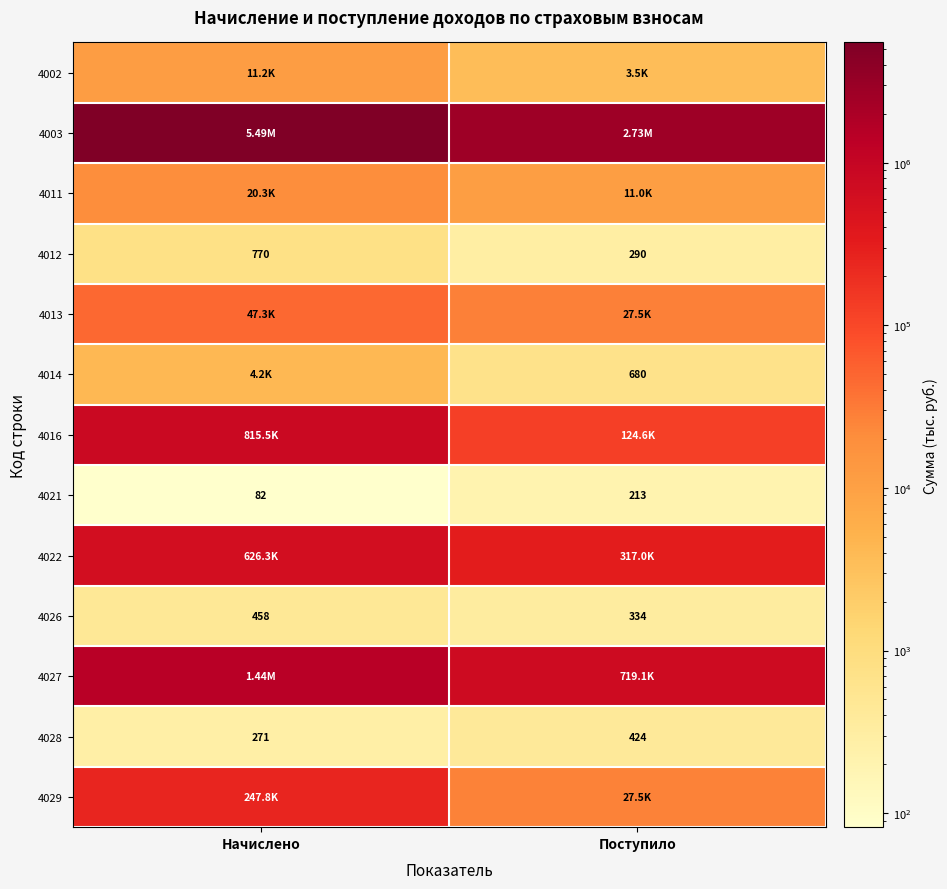

At which label is 4021 closest to 147?

Начислено